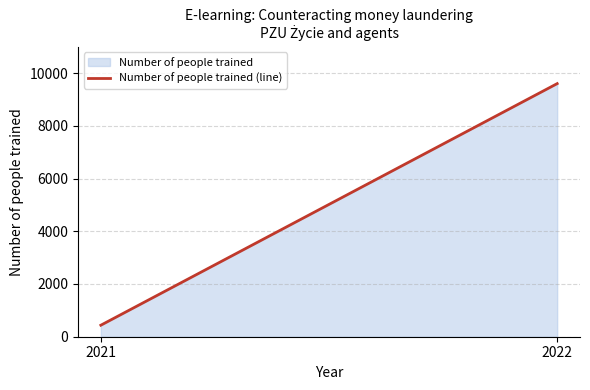

How many values are below 9601?

1